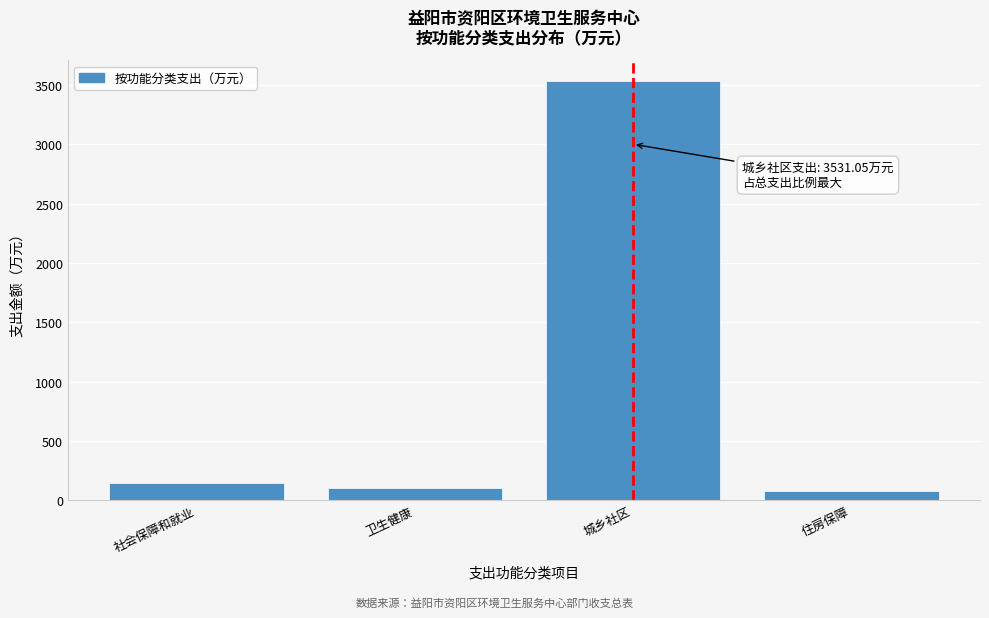

Reading left to right, list all the values displayed in this chart.

社会保障和就业=149.0	卫生健康=102.7	城乡社区=3531.1	住房保障=75.8